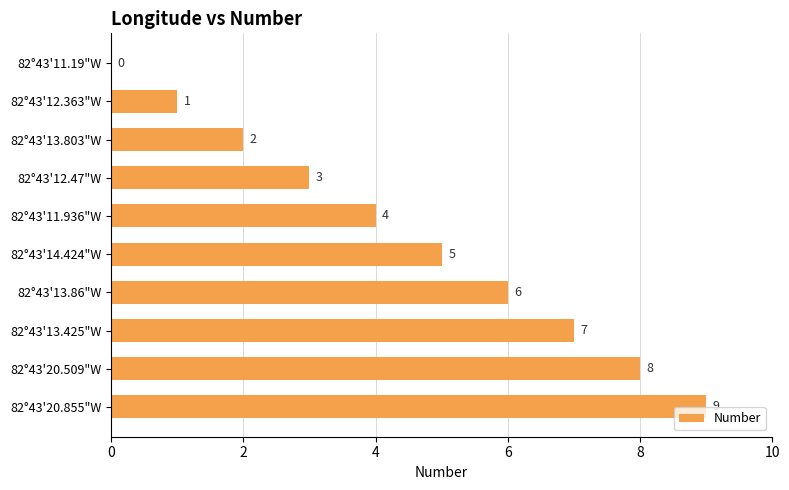

How many values are between 2 and 7?

6